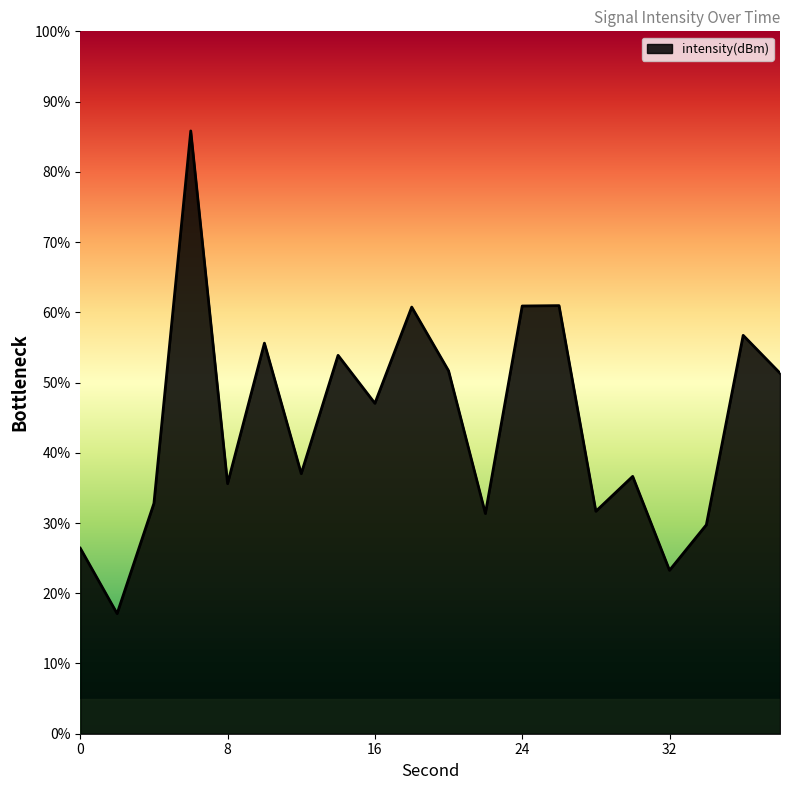

What is the smallest value displayed?

17.1